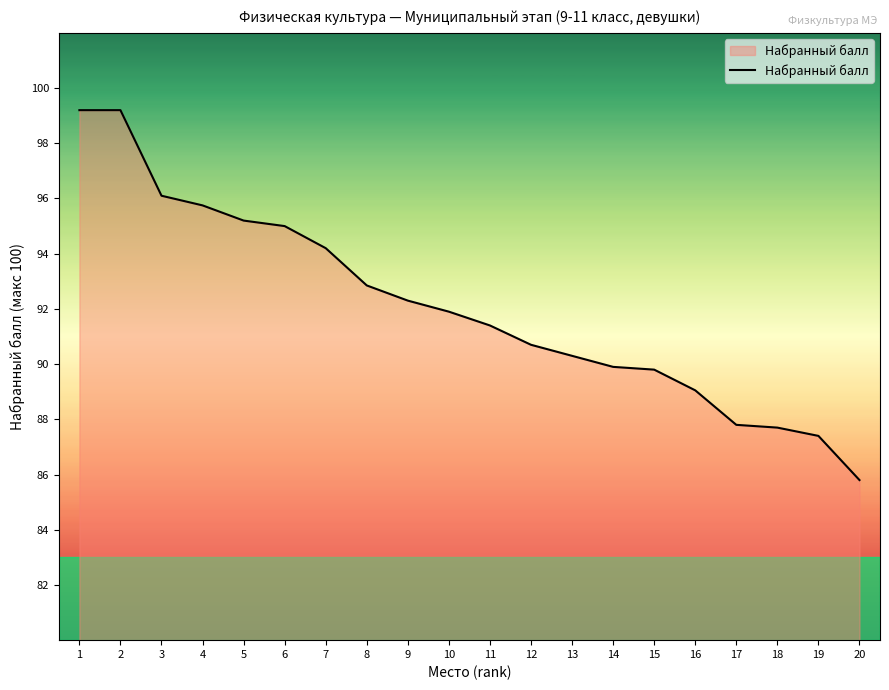

The chart shows a value of 94.2 at 7. True or false?

True